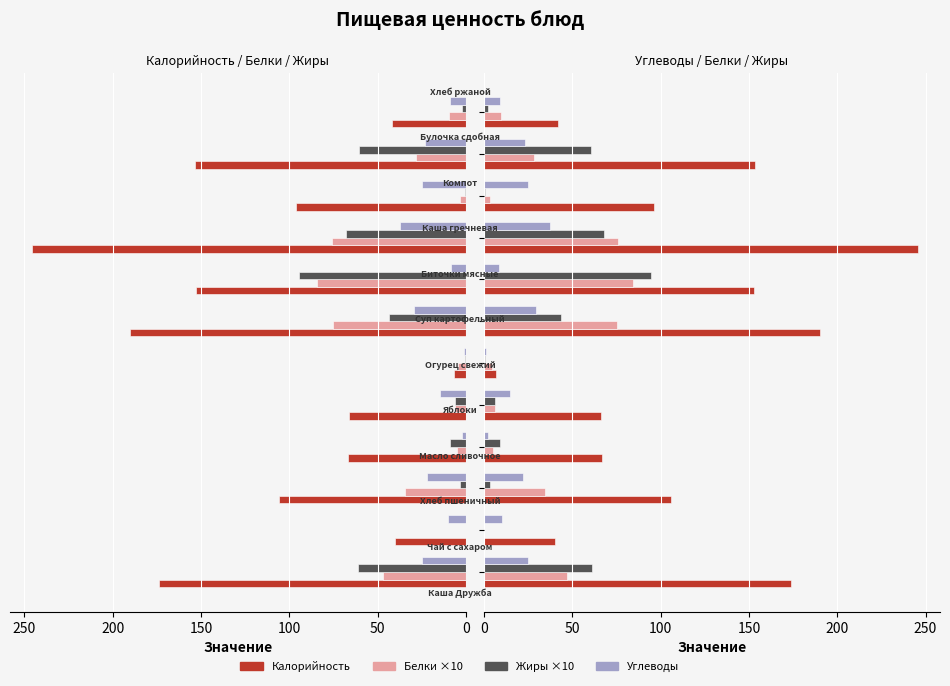

How many values in Жиры ×10 are above zero?

11